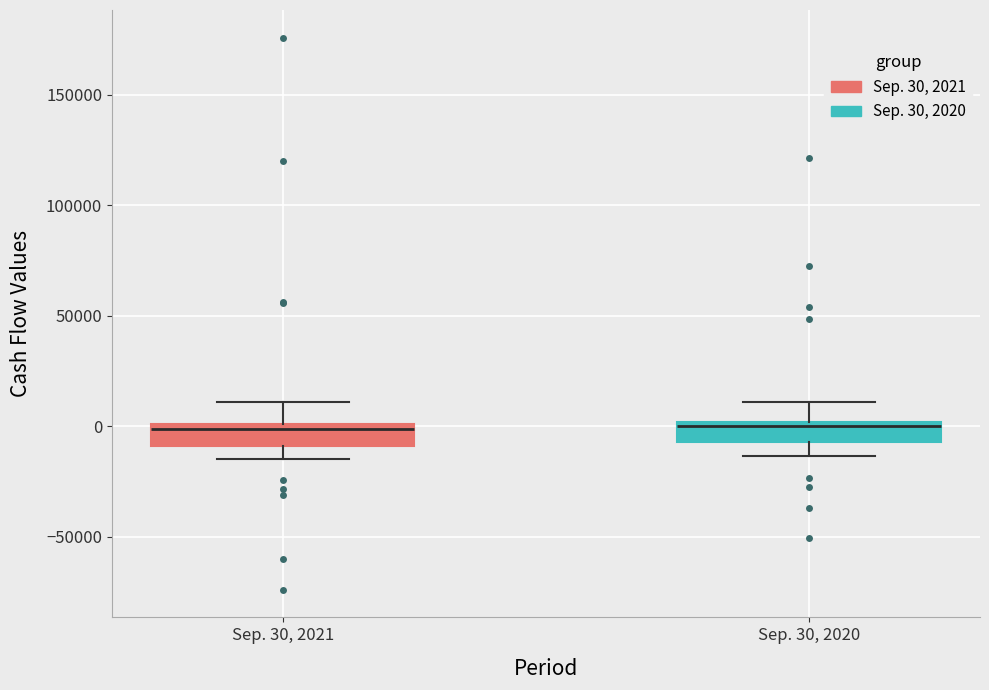

Reading left to right, transcribe this box plot: for each box, give where its median line is, the range the box spans, and where its two whiskers end, as read against the y-axis. The values are not printed on the chart, so give them approximately, as read against the axis.

Sep. 30, 2021: median 0 (just below the box's upper edge), box -10000 to 0, whiskers -15000 to 10000
Sep. 30, 2020: median 0 (just below the box's upper edge), box -5000 to 0, whiskers -15000 to 10000